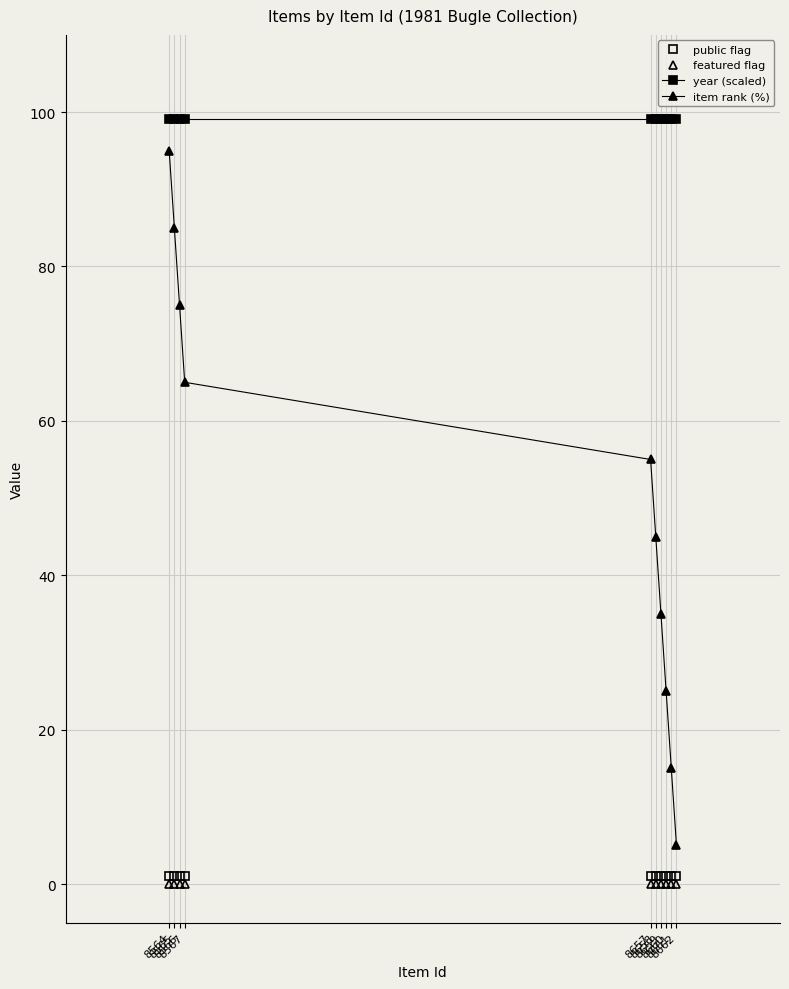

What is the greatest value displayed?

99.0